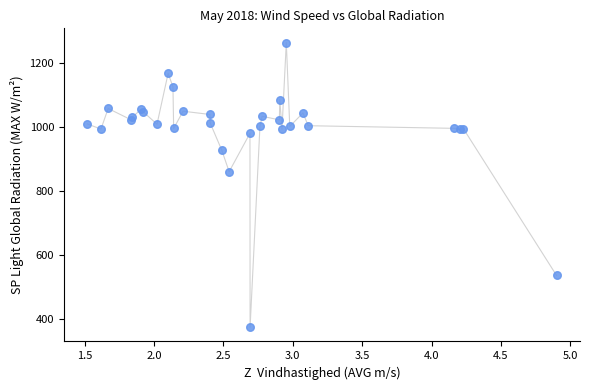

What Y value in the scatter plot is closest to 818?

859.5